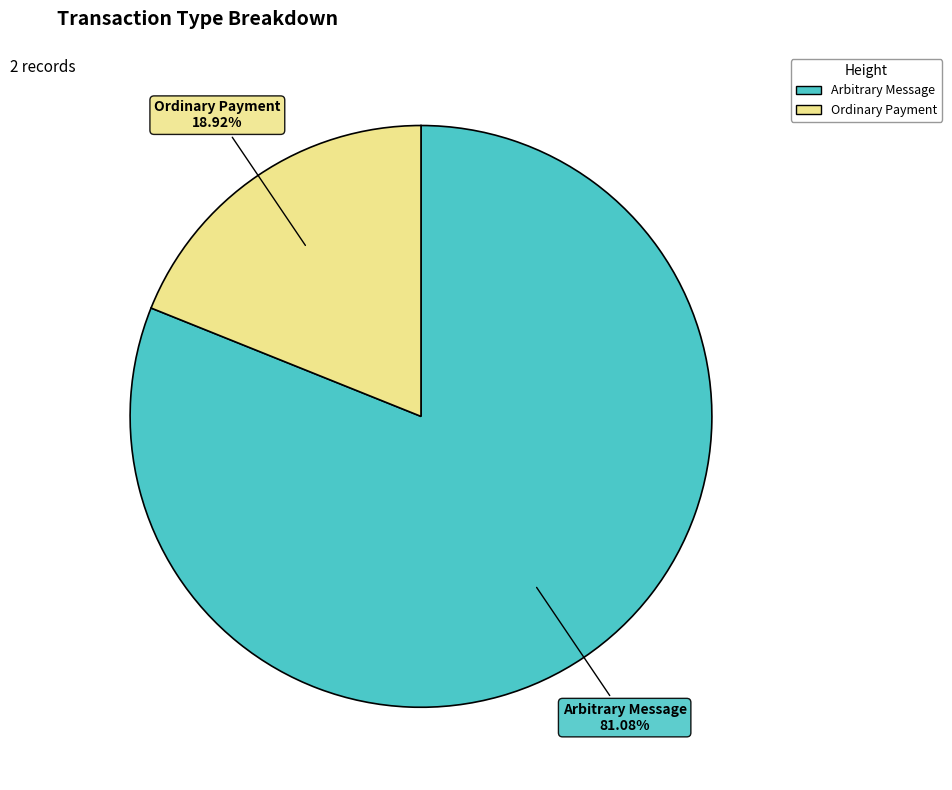

Is there any slice that represents more than half of the pie?

Yes